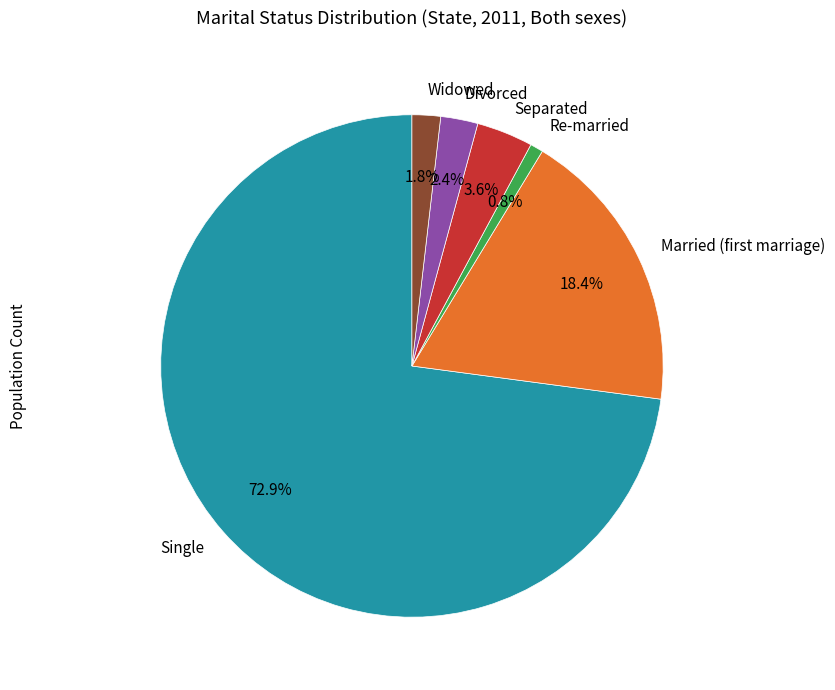

Rank the categories by value from highest to lowest.

Single, Married (first marriage), Separated, Divorced, Widowed, Re-married